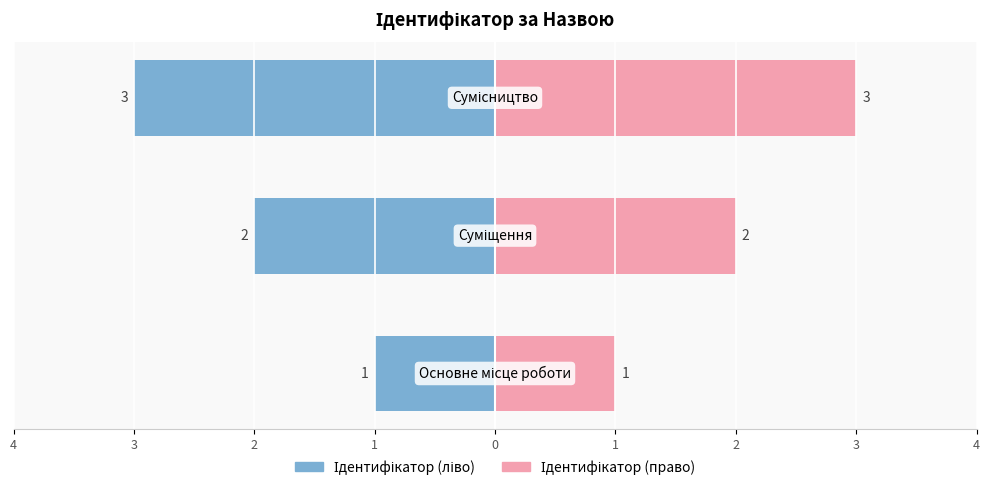

What is the value of the 1st bar from the left?

1